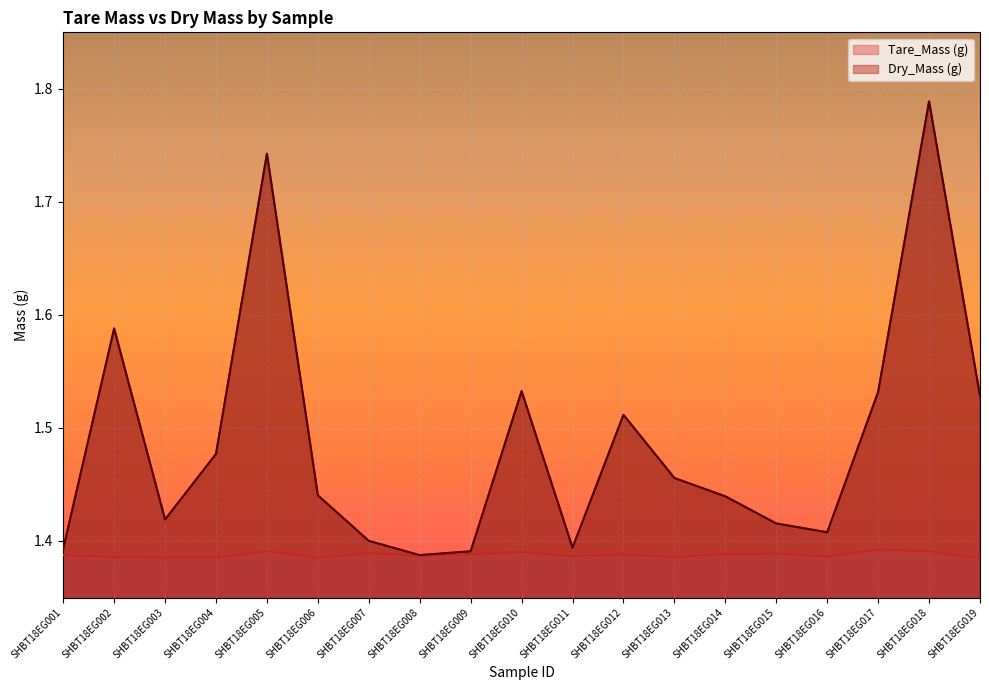

How many series are shown in this chart?

2